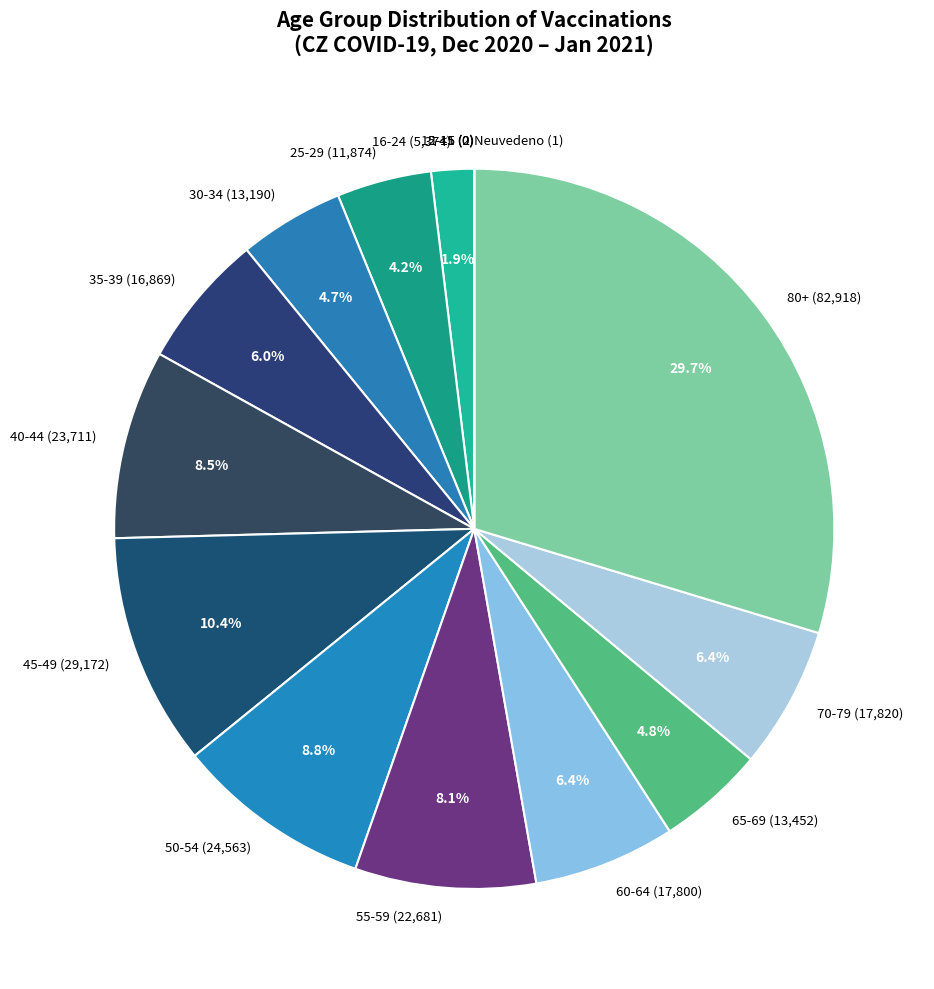

What is the ratio of the value at 35-39 (16,869) to the value at 40-44 (23,711)?

0.7